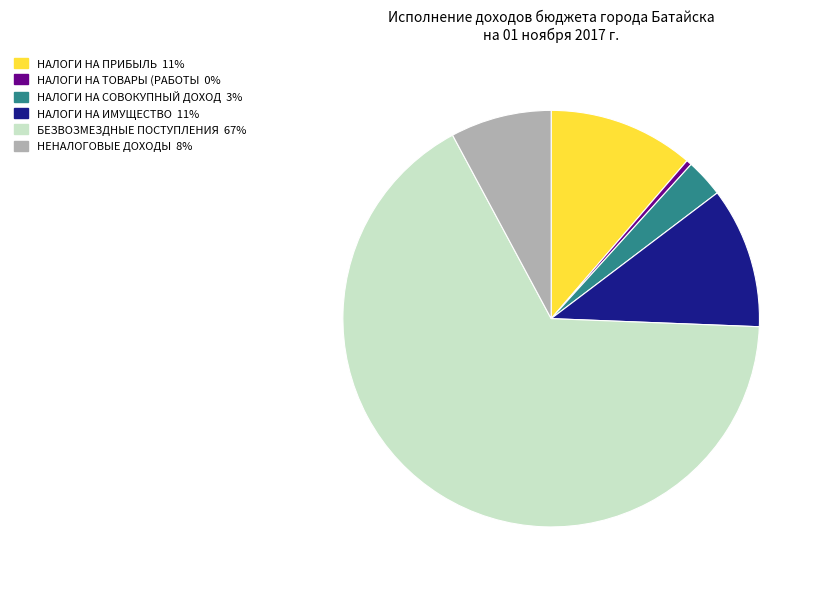

Is there a majority slice in this chart?

Yes